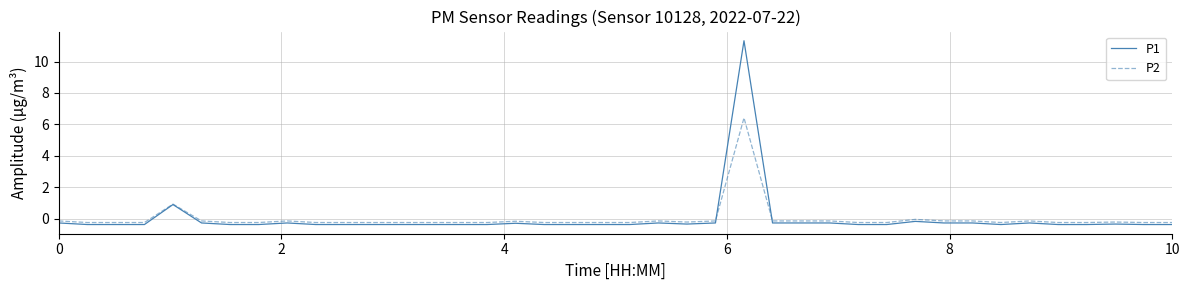

After their last crossing, which series has the higher values: P1 or P2?

P2